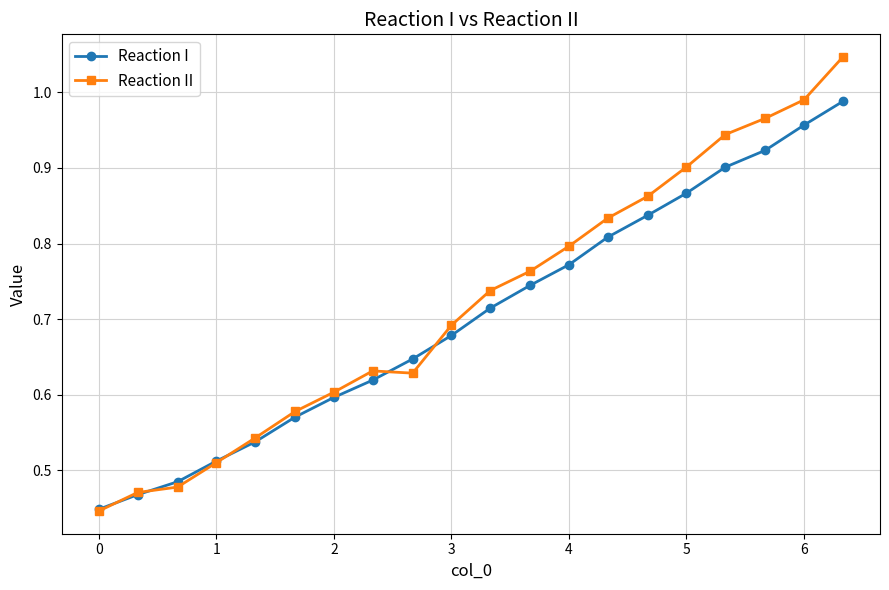

Rank the series by their maximum value, from highest to lowest.

Reaction II, Reaction I